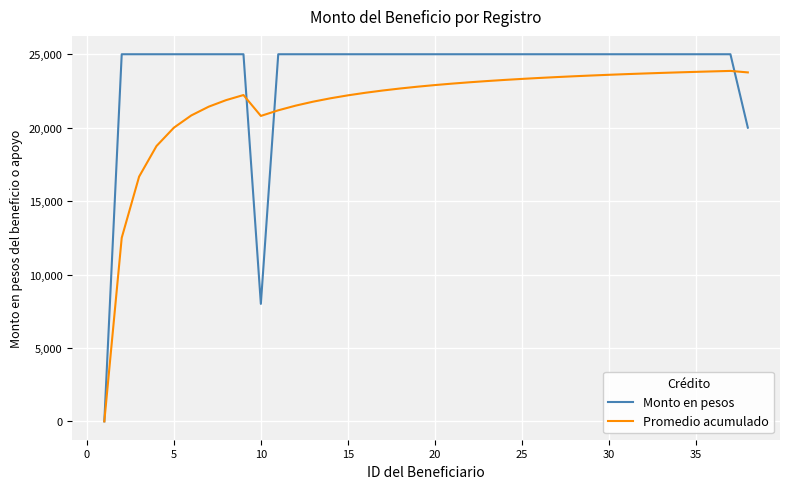

What is the difference between the second highest and second lowest values in the Promedio acumulado series?

11333.3